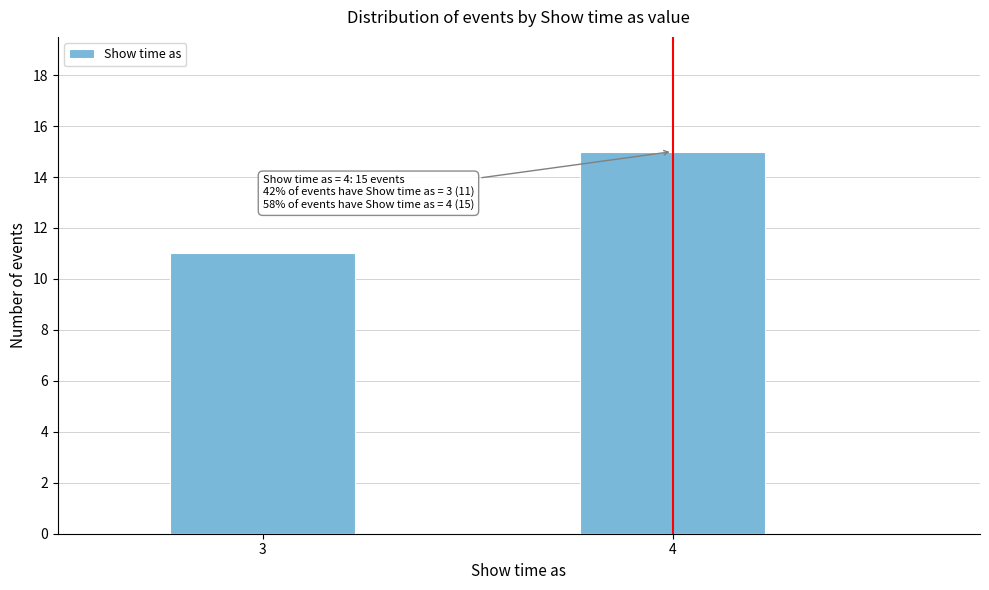

Reading right to left, extract all data points from this chart.

4=15	3=11